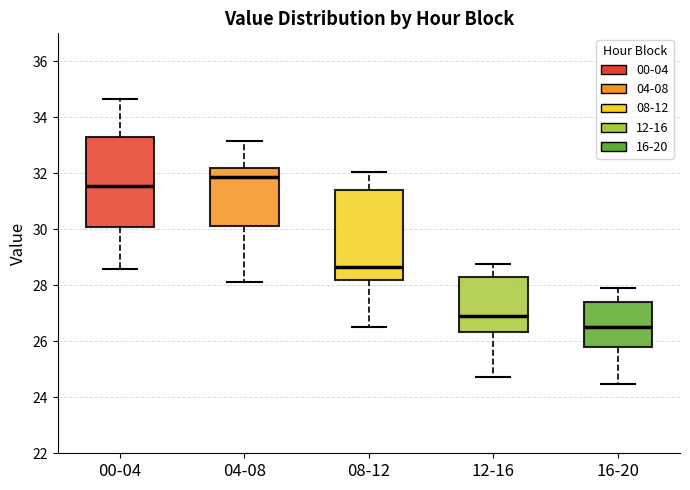

Reading left to right, read every box against the y-axis: the position of its median line, the range the box covers, and the ends of its whiskers. The values are not printed on the chart, so give them approximately, as read against the axis.

00-04: median 31.6, box 30.0 to 33.2, whiskers 28.6 to 34.6
04-08: median 31.8, box 30.2 to 32.2, whiskers 28.2 to 33.2
08-12: median 28.6, box 28.2 to 31.4, whiskers 26.6 to 32.0
12-16: median 27.0, box 26.4 to 28.4, whiskers 24.8 to 28.8
16-20: median 26.6, box 25.8 to 27.4, whiskers 24.4 to 28.0